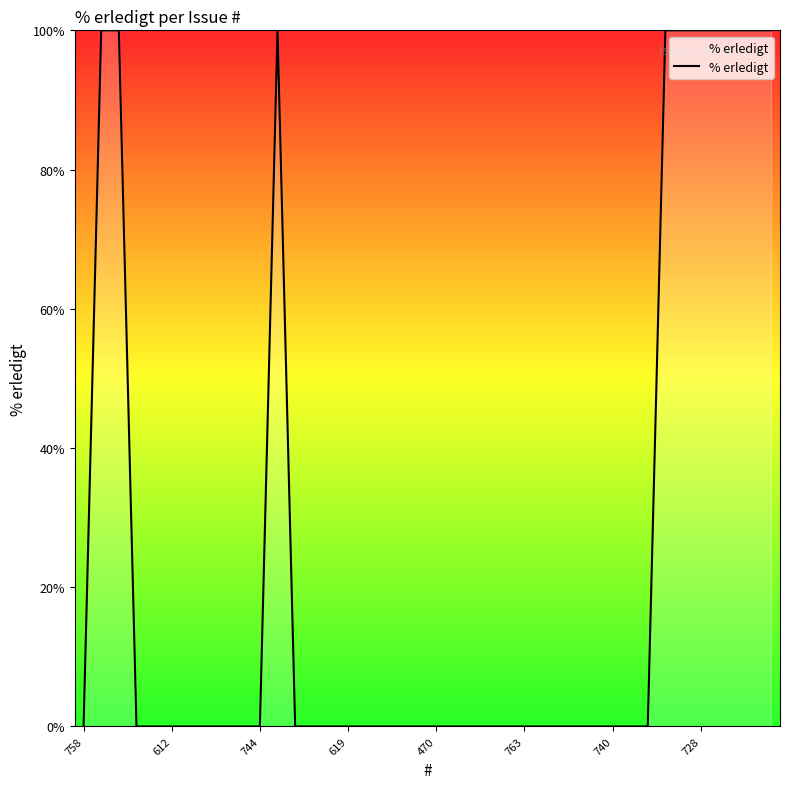

What is the difference between the maximum and minimum values?

100